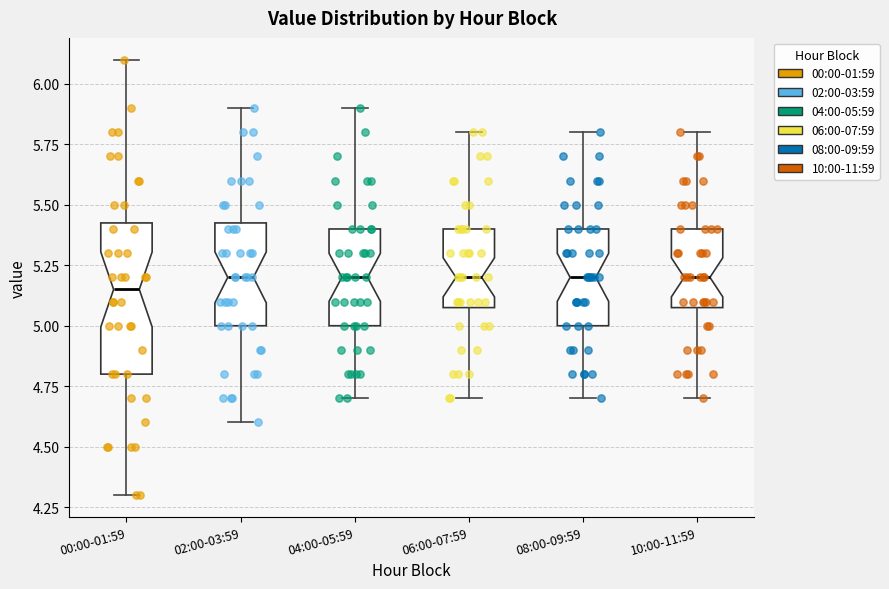

Reading left to right, transcribe this box plot: for each box, give where its median line is, the range the box spans, and where its two whiskers end, as read against the y-axis. The values are not printed on the chart, so give them approximately, as read against the axis.

00:00-01:59: median 5.15, box 4.80 to 5.45, whiskers 4.30 to 6.10
02:00-03:59: median 5.20, box 5.00 to 5.45, whiskers 4.60 to 5.90
04:00-05:59: median 5.20, box 5.00 to 5.40, whiskers 4.70 to 5.90
06:00-07:59: median 5.20, box 5.10 to 5.40, whiskers 4.70 to 5.80
08:00-09:59: median 5.20, box 5.00 to 5.40, whiskers 4.70 to 5.80
10:00-11:59: median 5.20, box 5.10 to 5.40, whiskers 4.70 to 5.80